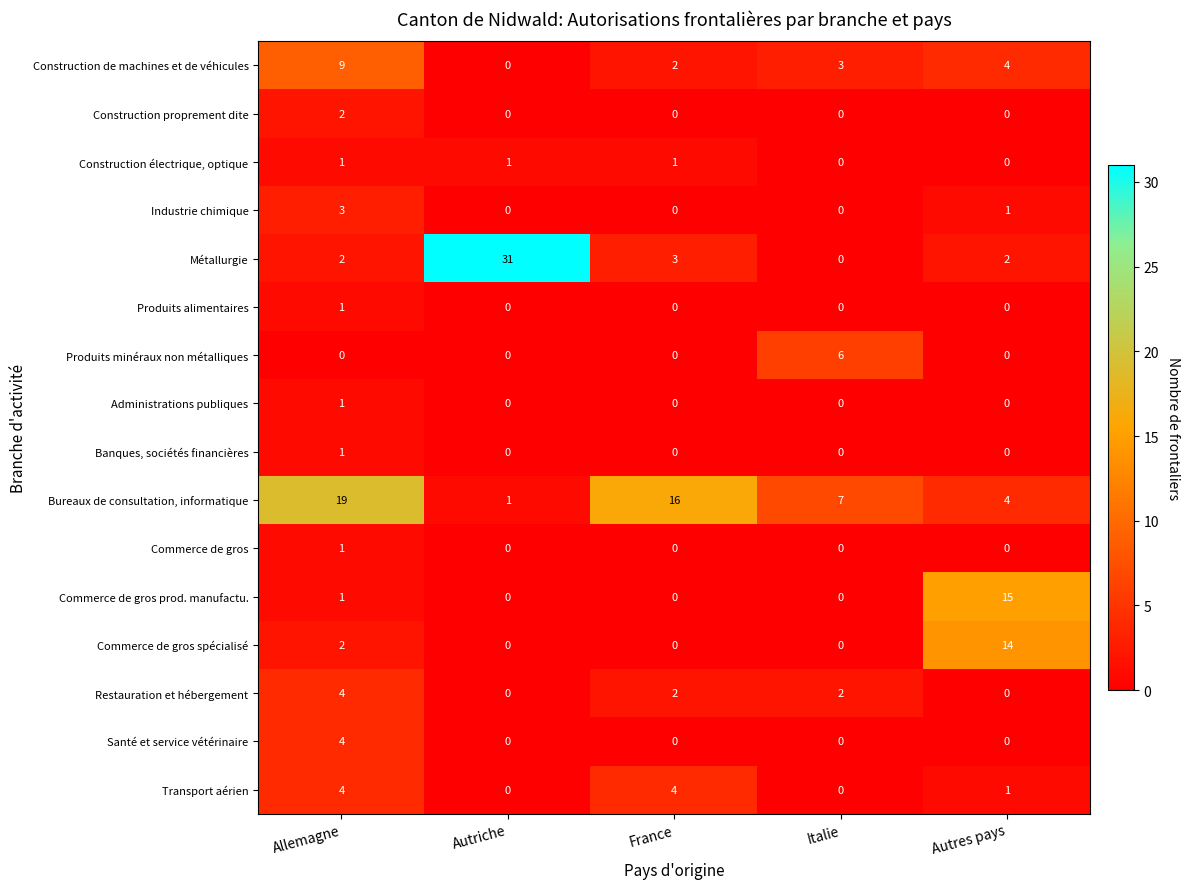

What is the spread (max minus min) of values at Italie?

7